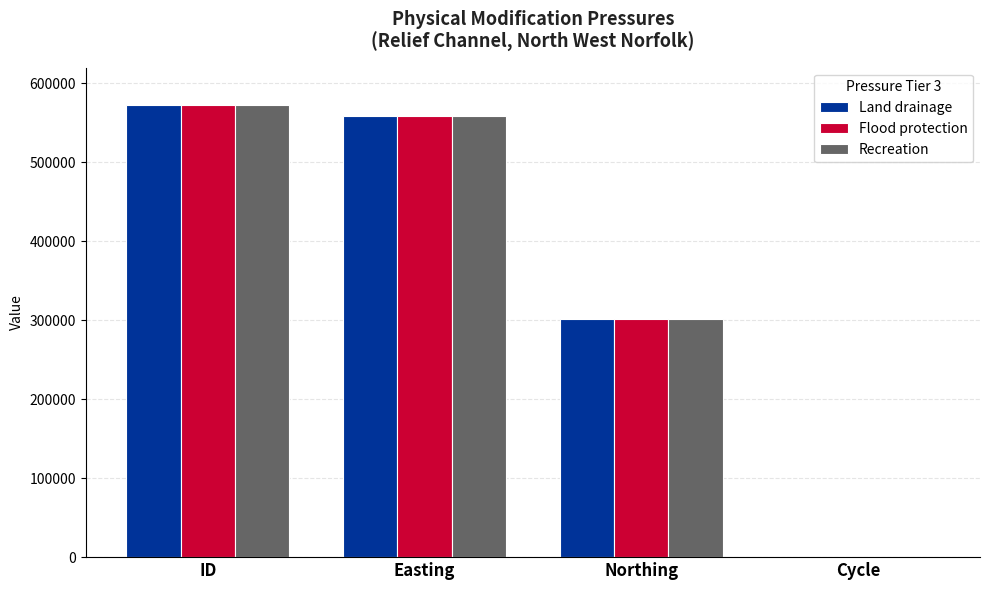

What is the maximum value shown in the chart?

572492